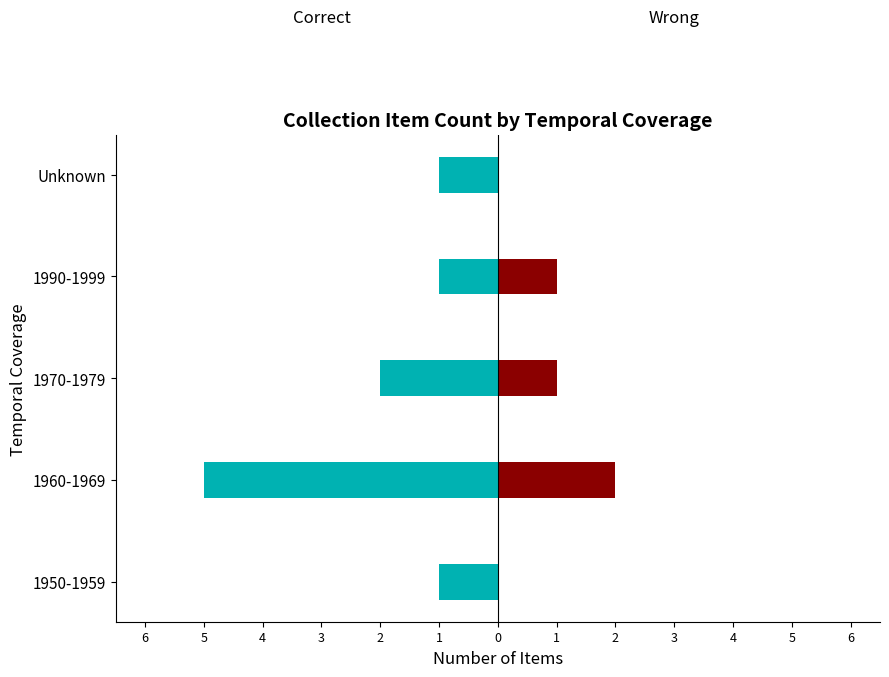

What value does the Wrong series have at 1990-1999?

1